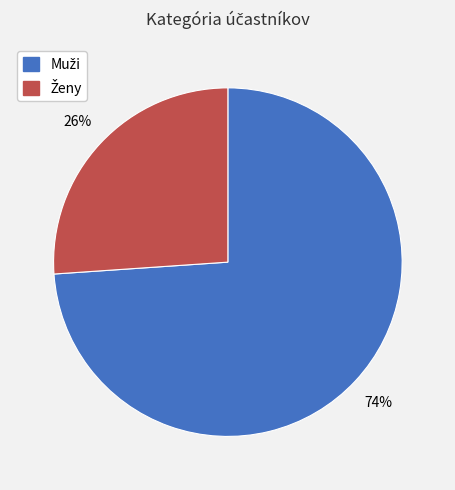

To the nearest percent, what is the average slice percentage?

50%